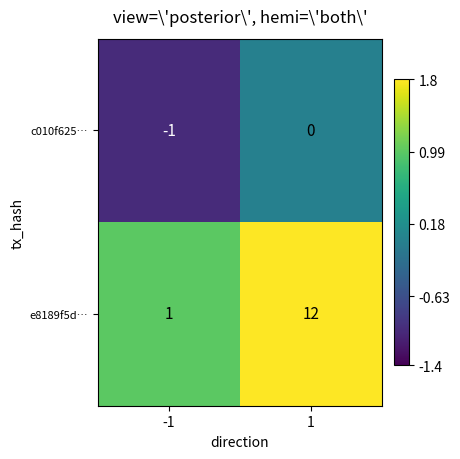

What is the spread (max minus min) of values at -1?

2